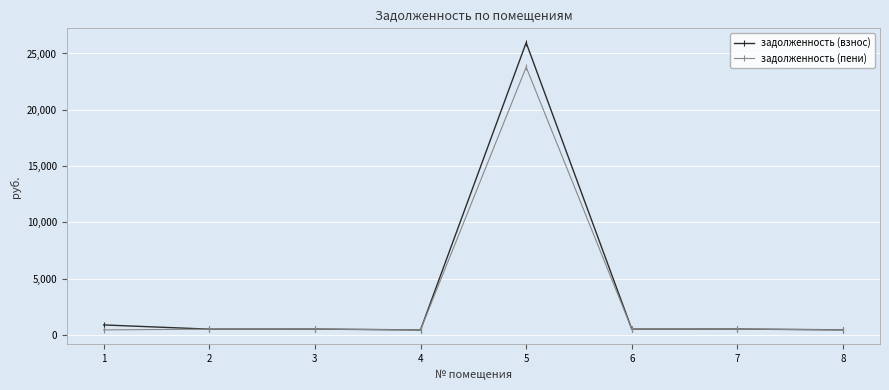

True or false: задолженность (пени) has more than 1 points higher than both neighbors.

True